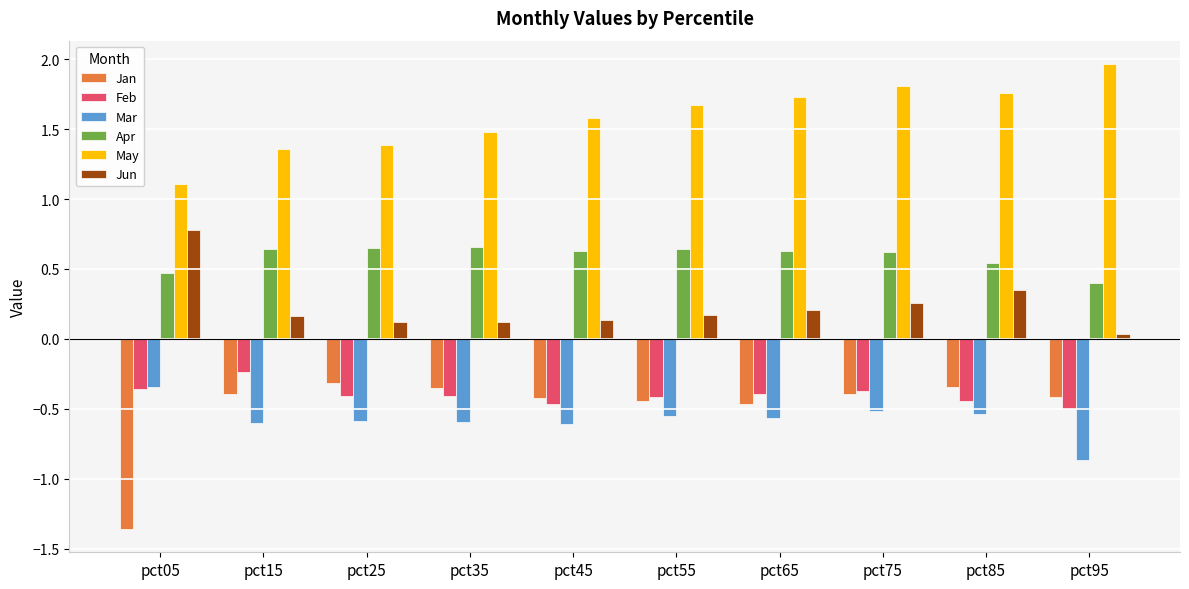

What is the value of the Feb bar at the 2nd from the left?

-0.2